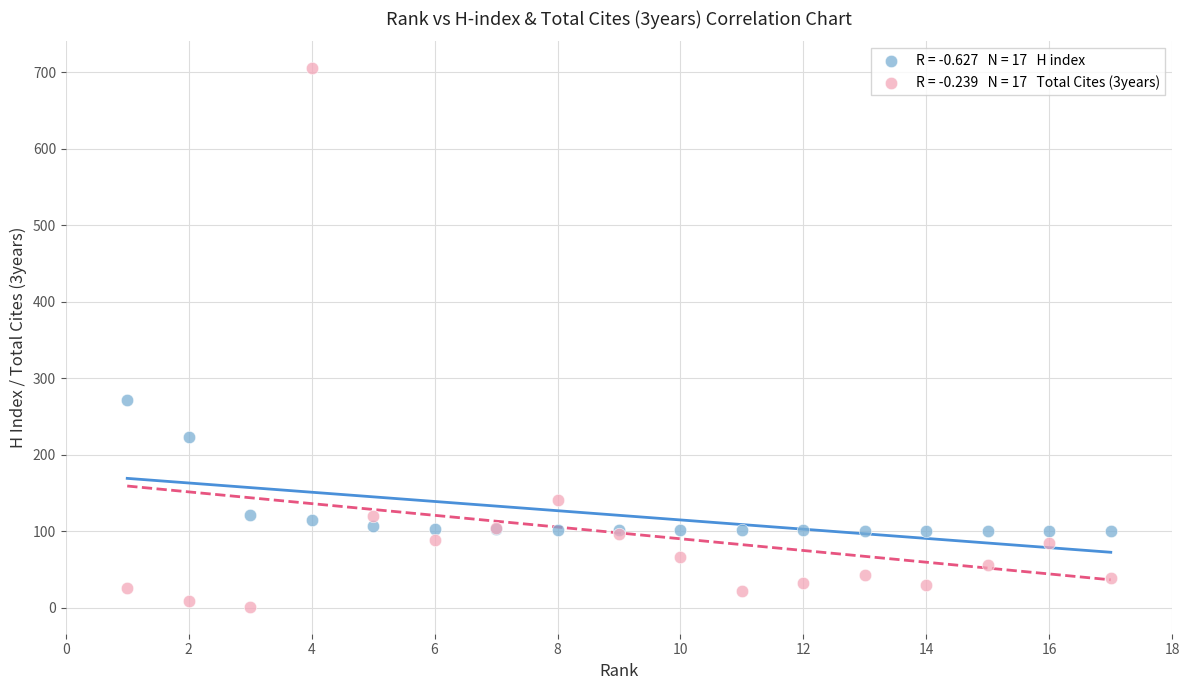

Across all series, what Y value is closest to 353?

271